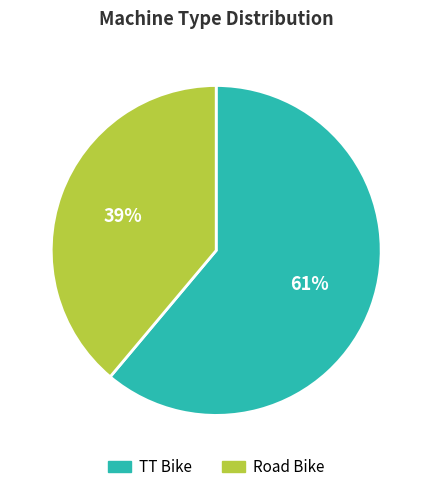

Is the sum of TT Bike and Road Bike greater than half?

Yes